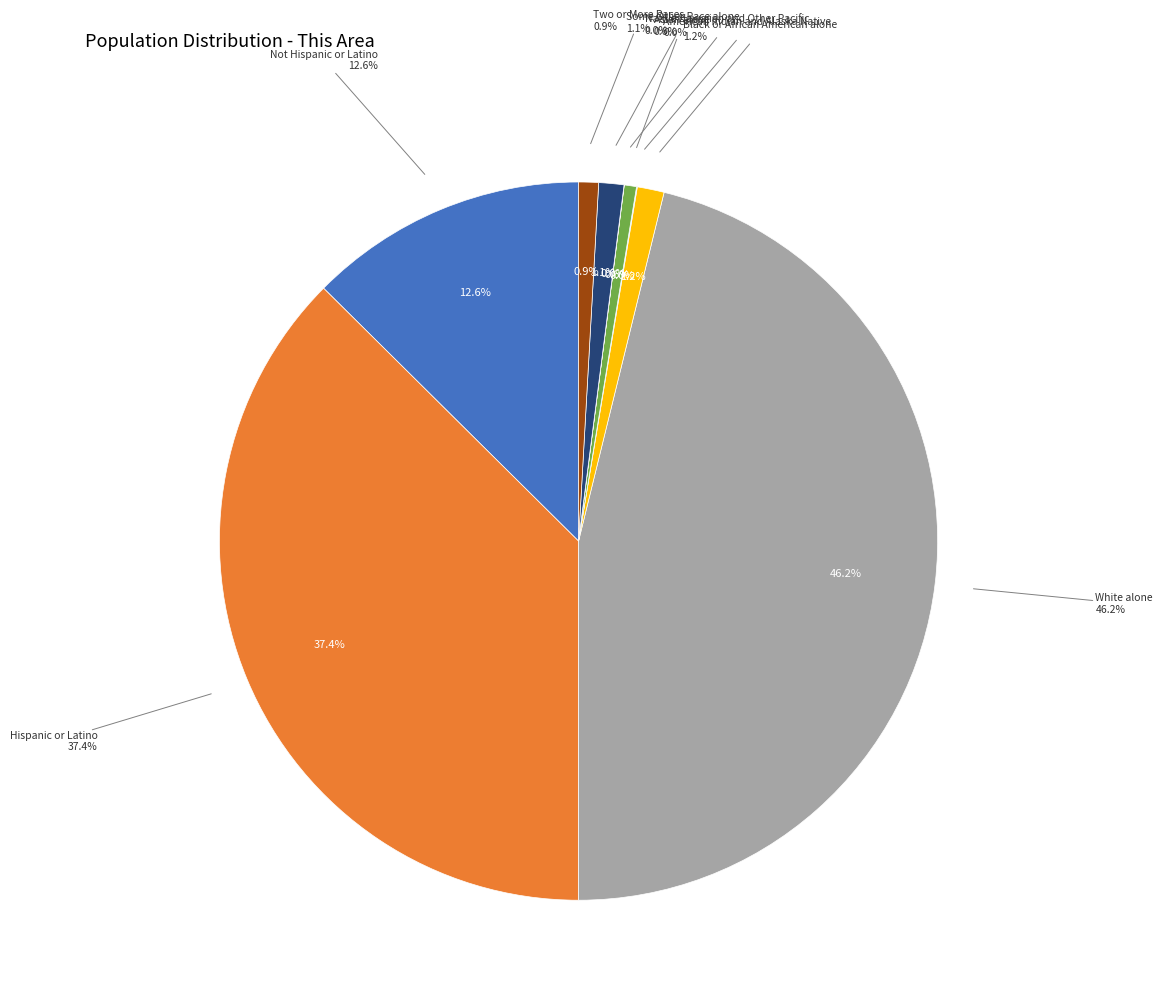

Rank the categories by value from lowest to highest.

Native Hawaiian and Other Pacific, American Indian and Alaska Native, Asian alone, Two or More Races, Some Other Race alone, Black or African American alone, Not Hispanic or Latino, Hispanic or Latino, White alone